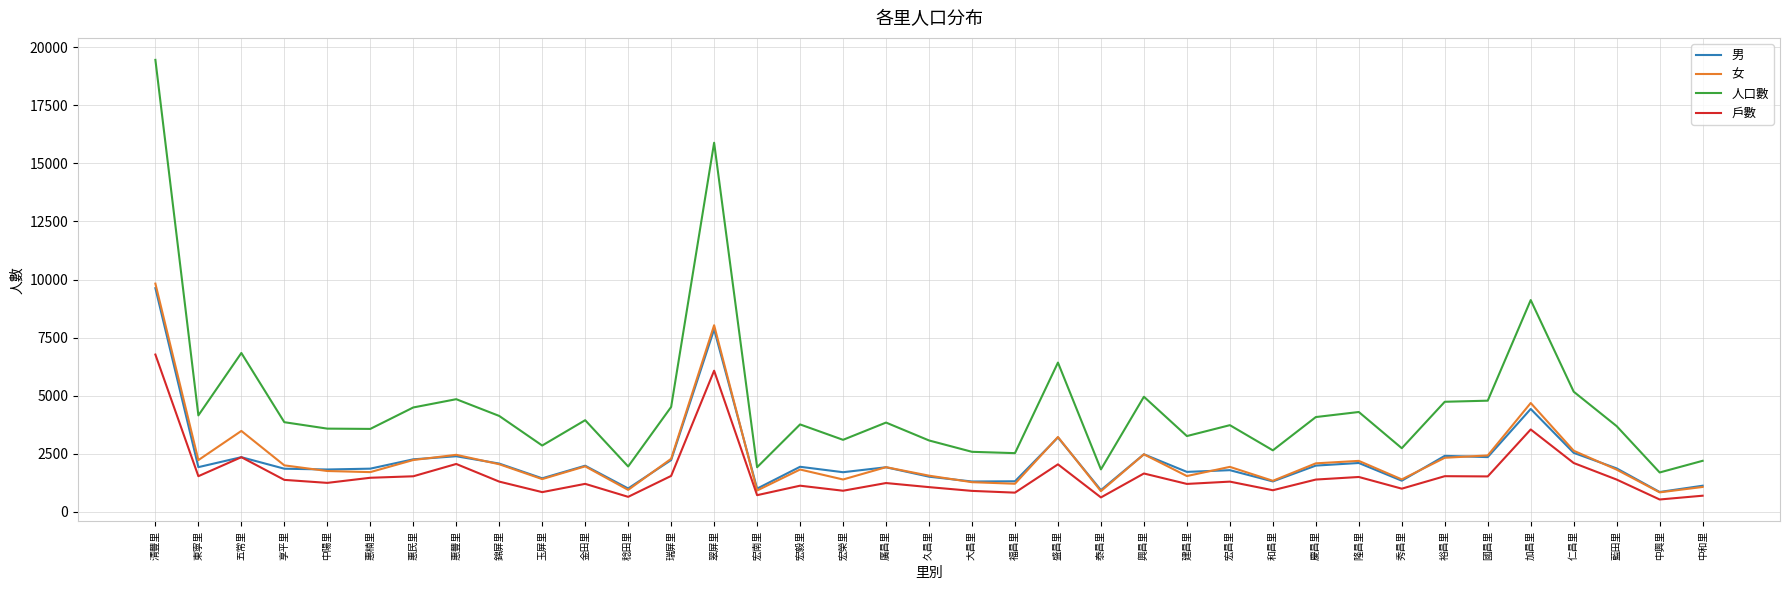

True or false: 男 and 人口數 cross at least once.

False